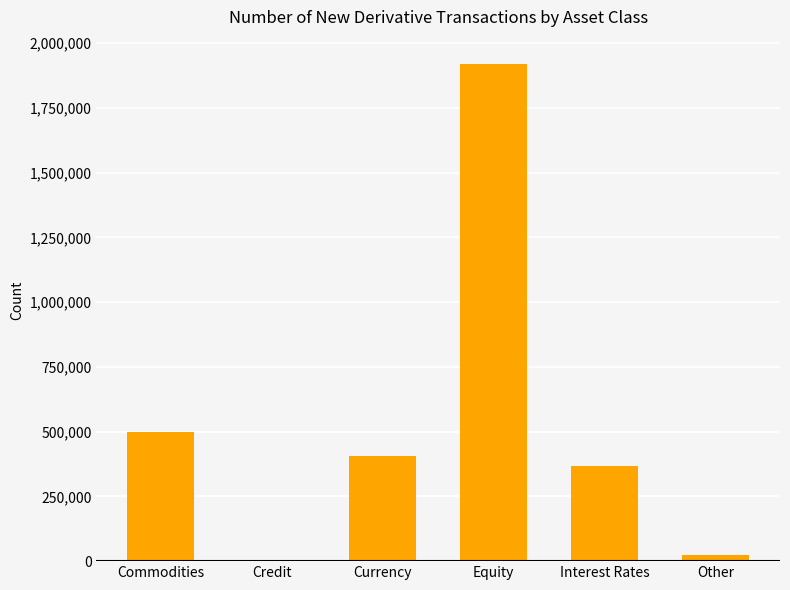

Which label corresponds to the largest value in the chart?

Equity